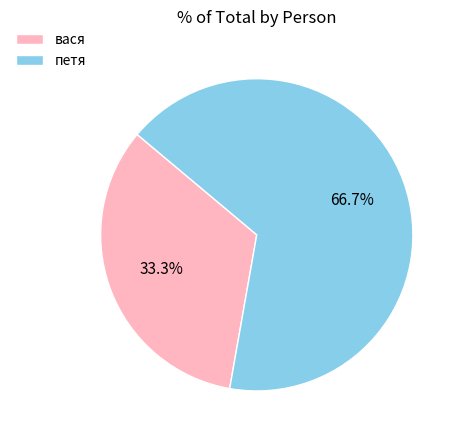

To the nearest percent, what is the combined percentage of петя and вася?

100%